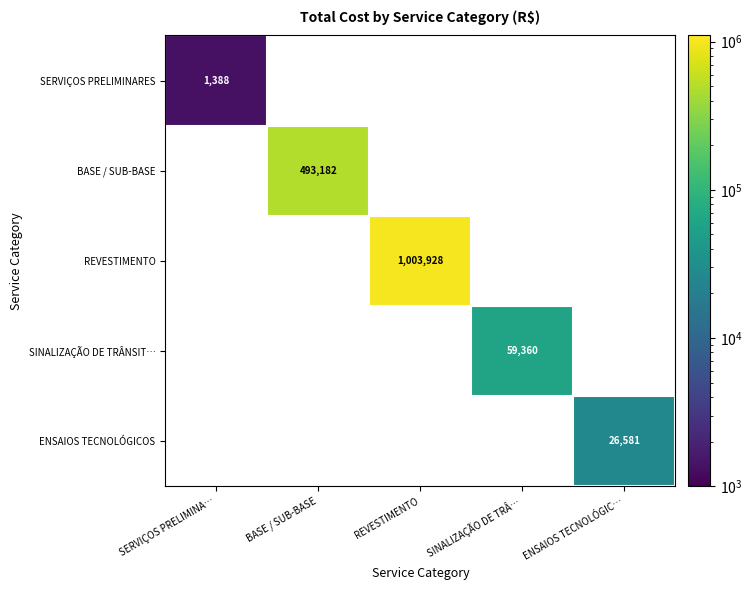

The value of SINALIZAÇÃO DE TRÂNSIT… at SINALIZAÇÃO DE TRÂ… is 59360. True or false?

True